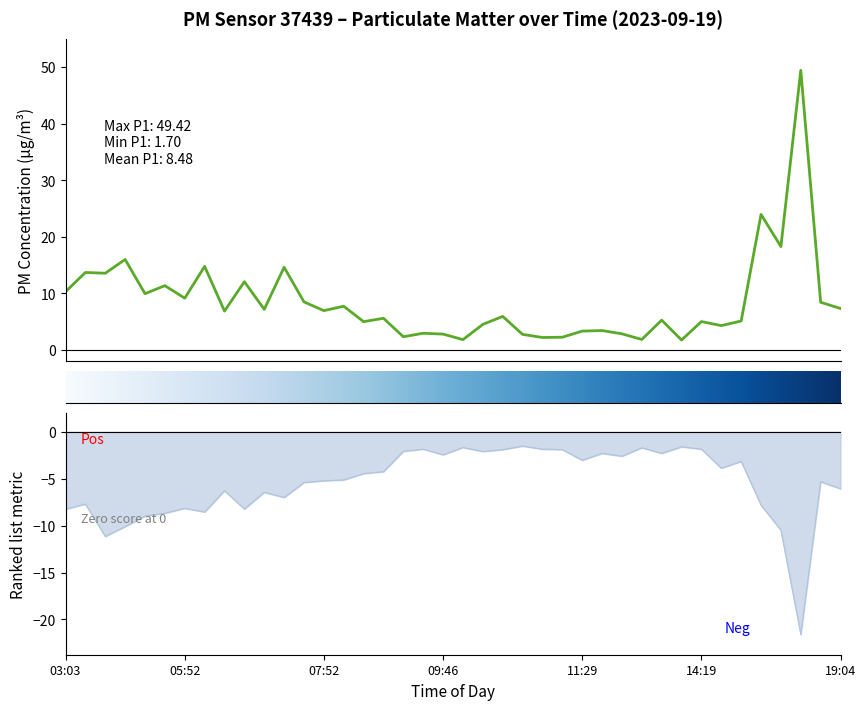

True or false: P2 and P1 cross at least once.

False